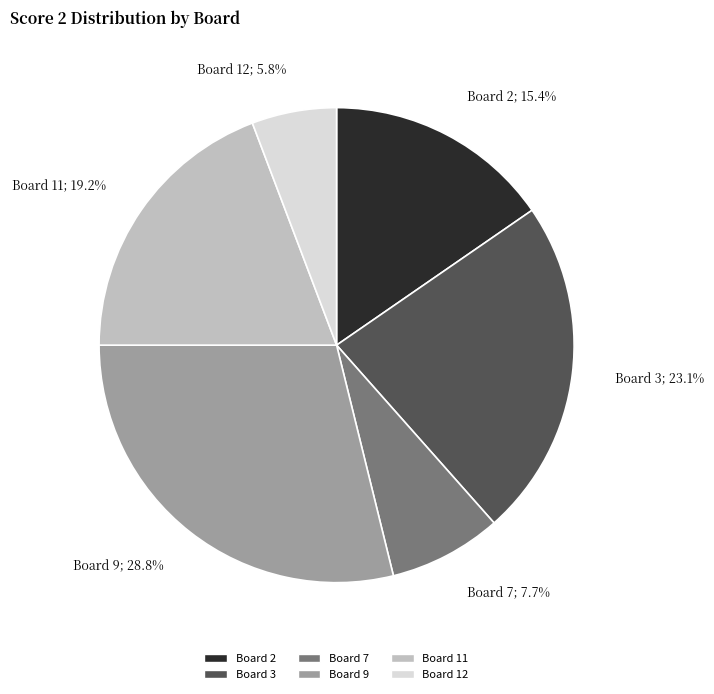

Between Board 2; 15.4% and Board 3; 23.1%, which is larger?

Board 3; 23.1%